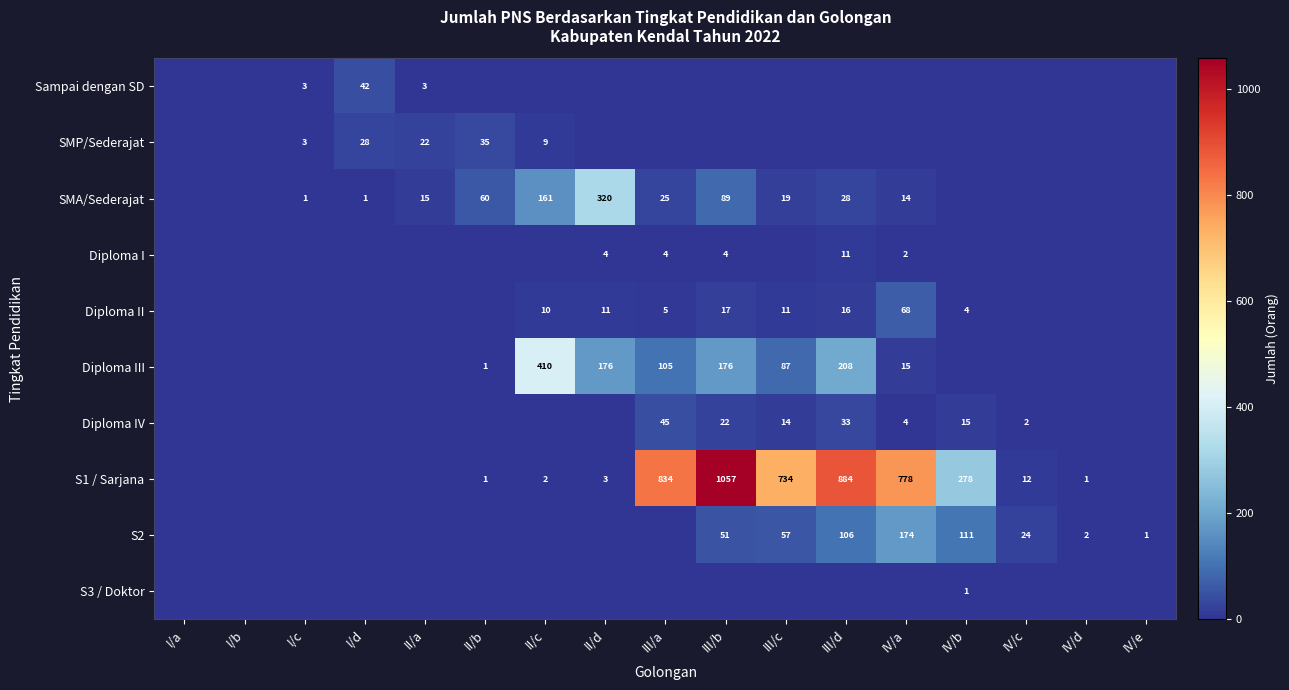

True or false: Sampai dengan SD has a value of 3 at I/c.

True